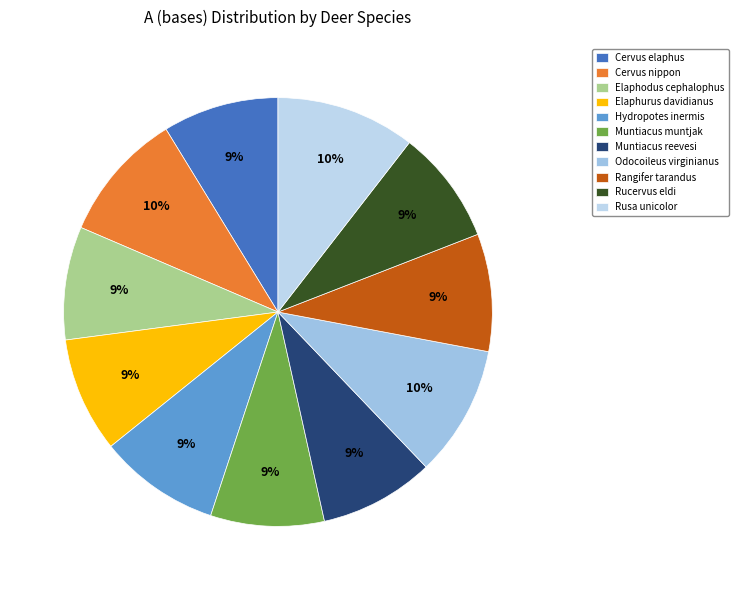

How many segments does this pie chart have?

11